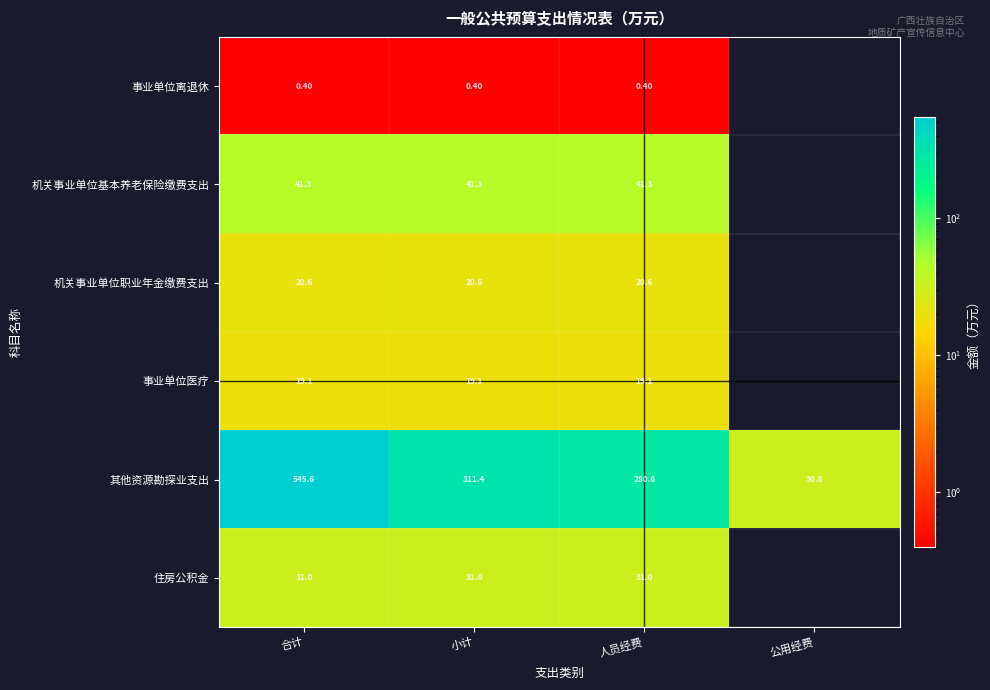

Which category has the lowest value across all series?

合计